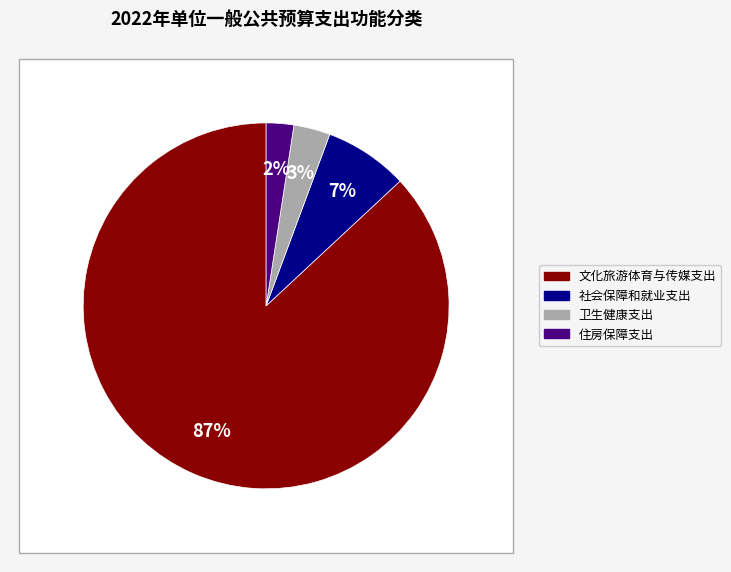

Is it true that 住房保障支出 is 15% of the pie?

False